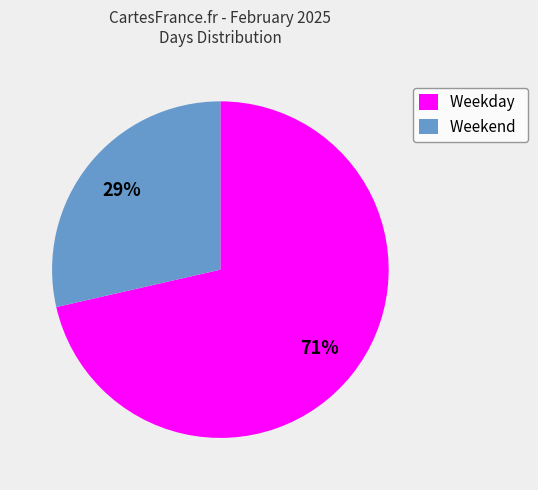

Does Weekend represent more than half of the total?

No